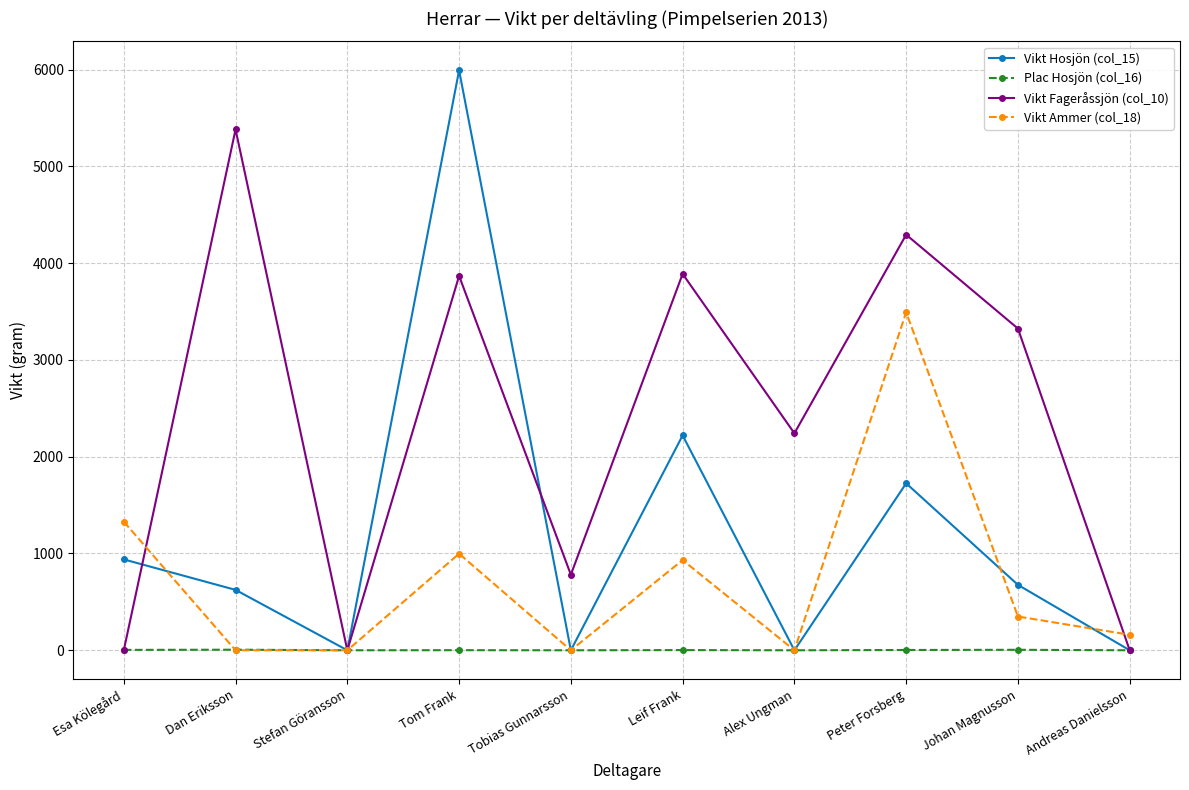

Which series has the largest total across all categories?

Vikt Fageråssjön (col_10)